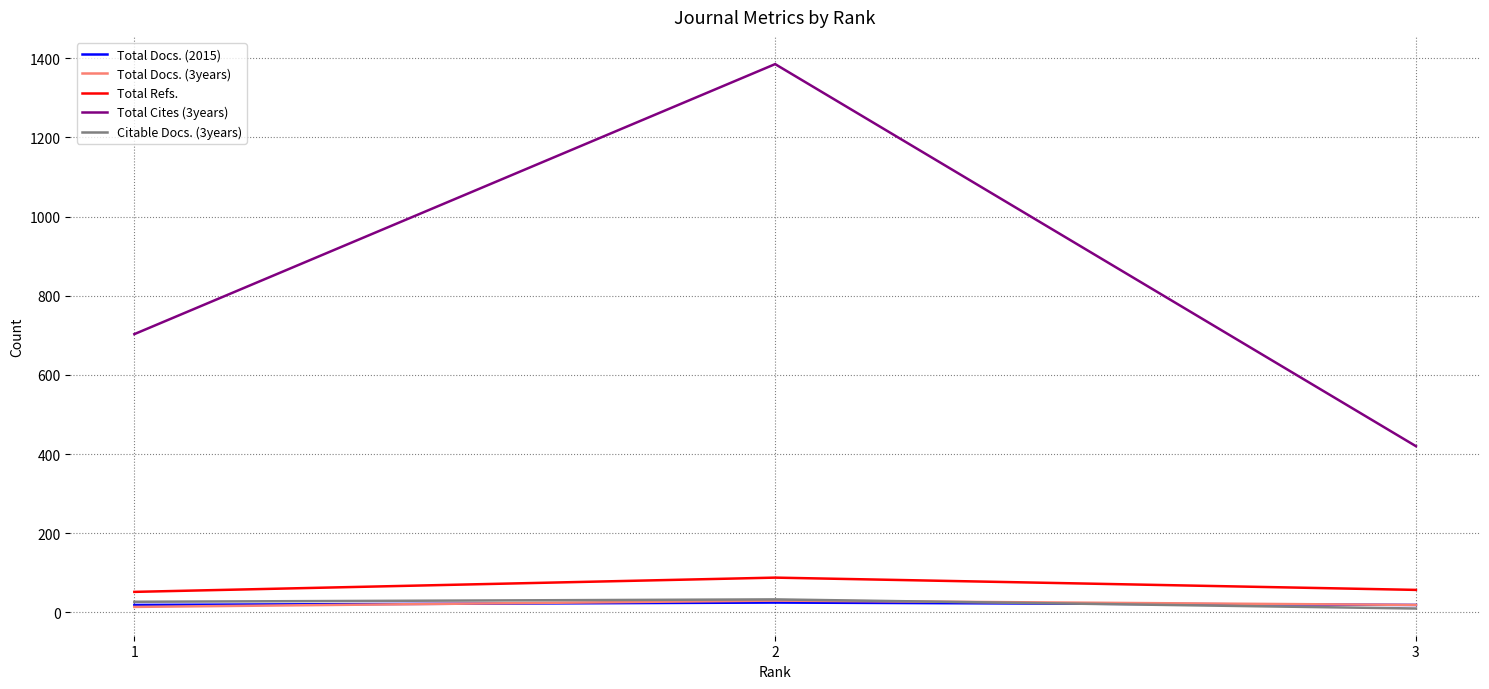

At which label does Total Docs. (3years) first exceed 19?

2